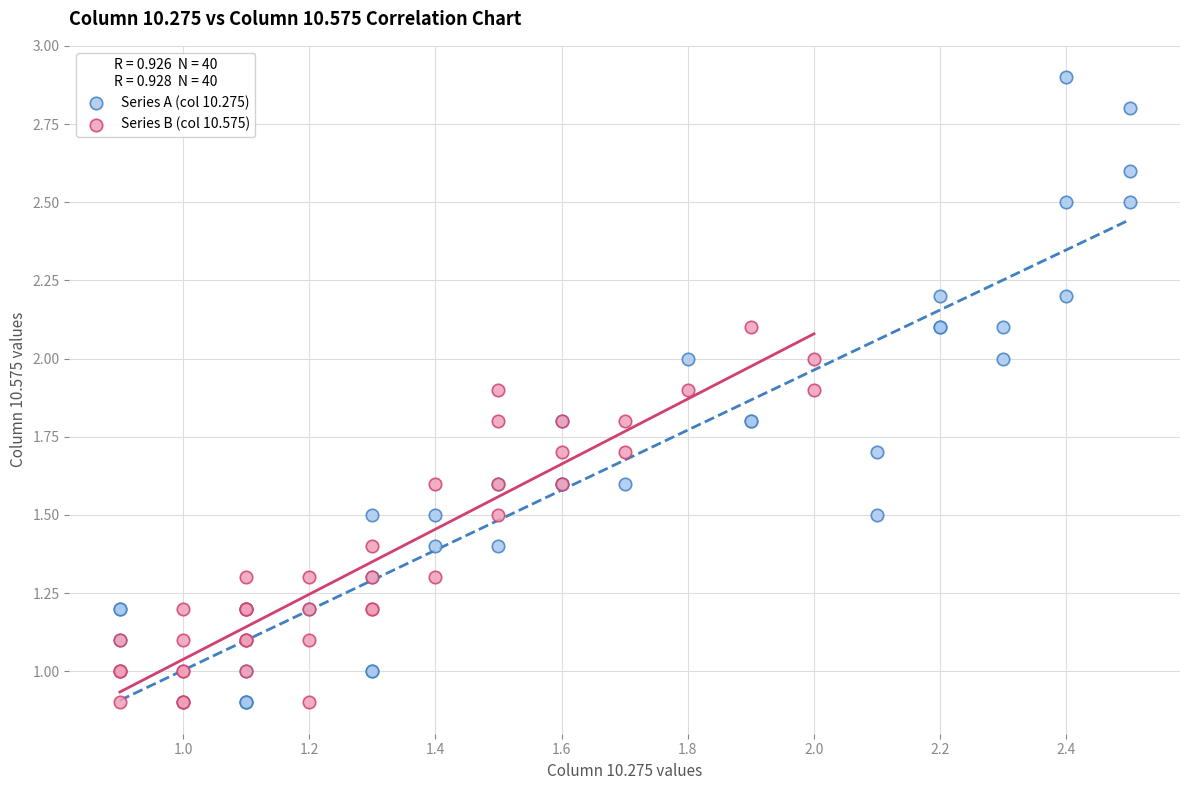

Which series reaches the maximum Y coordinate?

Series A (col 10.275)